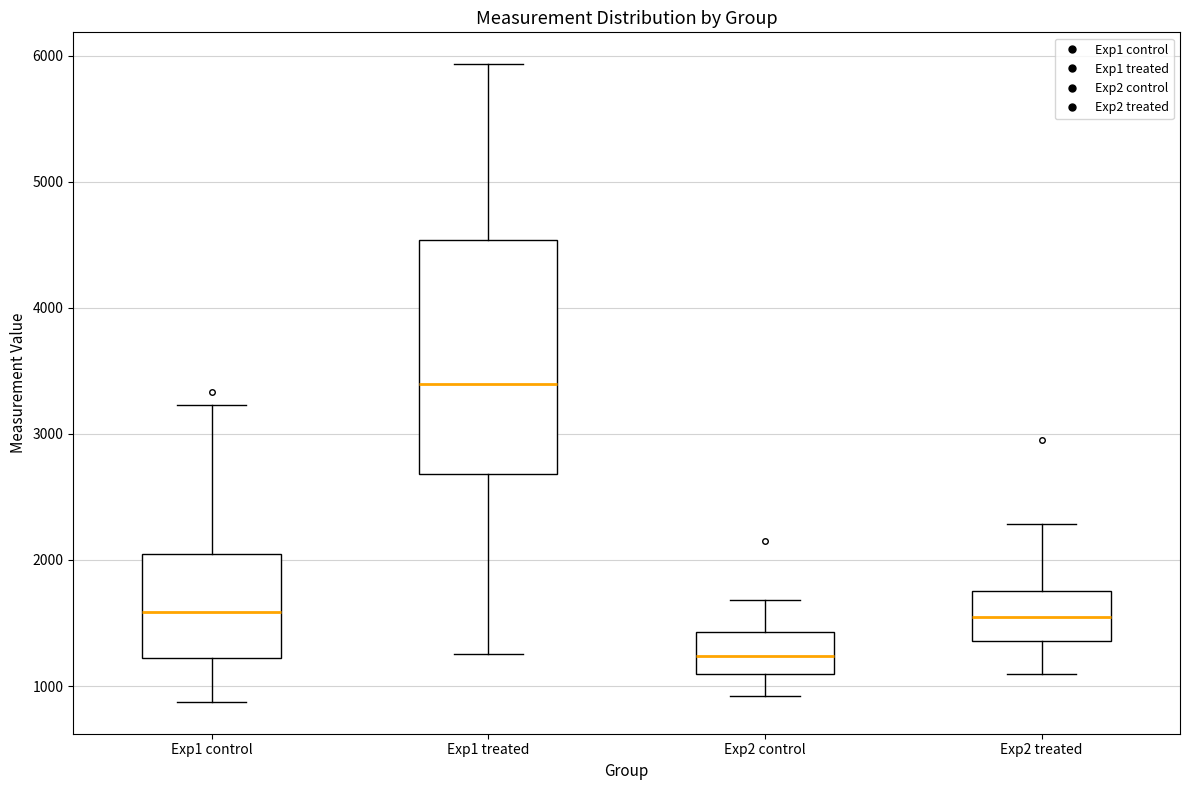

Reading left to right, transcribe this box plot: for each box, give where its median line is, the range the box spans, and where its two whiskers end, as read against the y-axis. The values are not printed on the chart, so give them approximately, as read against the axis.

Exp1 control: median 1600, box 1200 to 2100, whiskers 900 to 3200
Exp1 treated: median 3400, box 2700 to 4500, whiskers 1300 to 5900
Exp2 control: median 1200, box 1100 to 1400, whiskers 900 to 1700
Exp2 treated: median 1600, box 1400 to 1800, whiskers 1100 to 2300